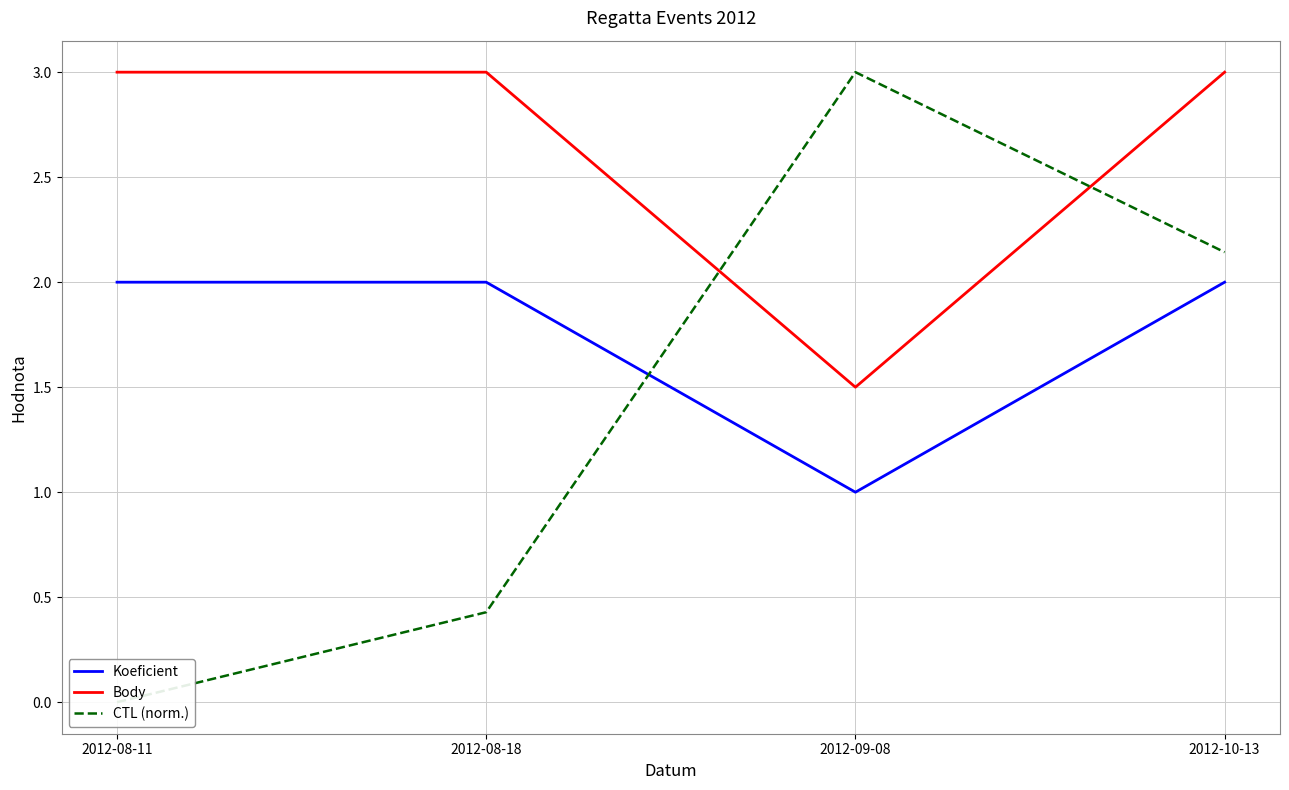

Between which two adjacent categories do CTL (norm.) and Body first intersect?

2012-08-18 and 2012-09-08